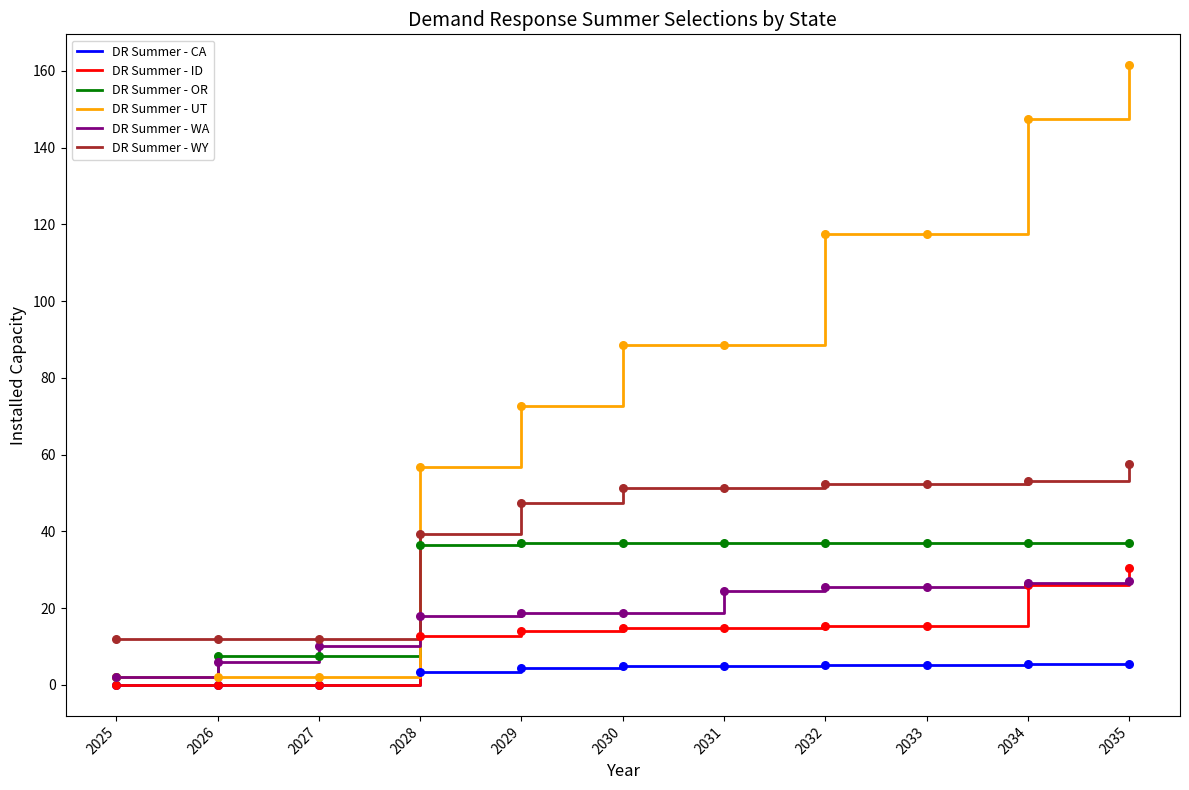

Between 2033 and 2035, which series saw the biggest shift?

DR Summer - UT